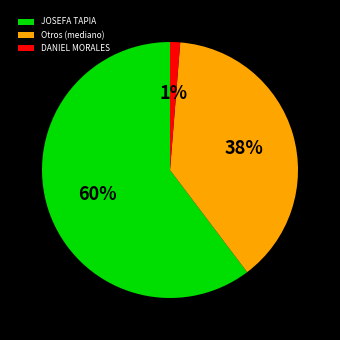

Which slice represents more than half of the pie?

JOSEFA TAPIA